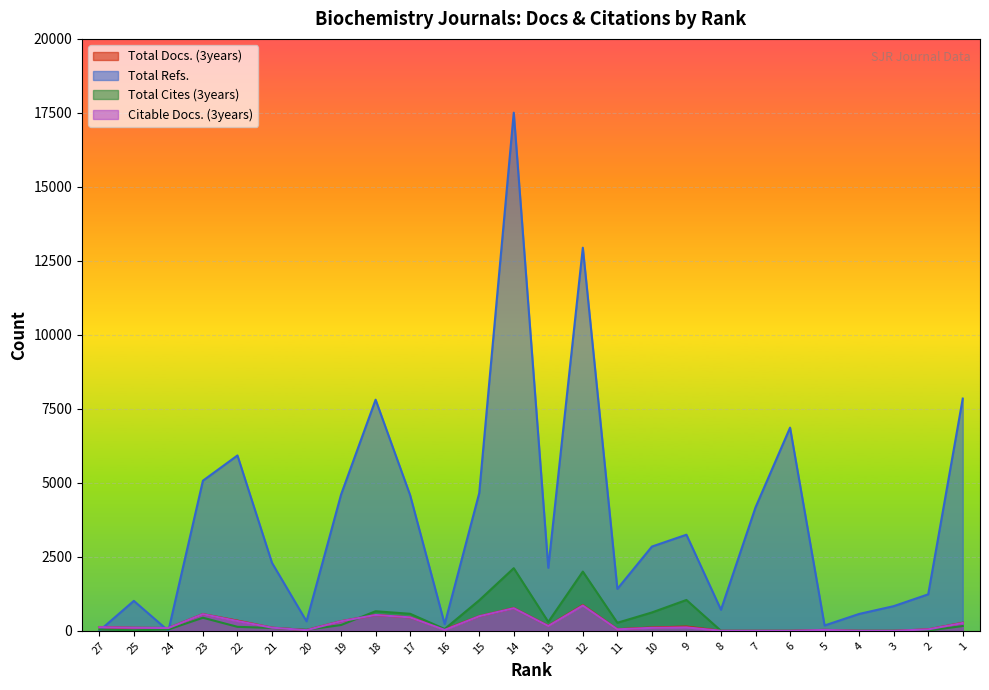

What is the difference between the second highest and second lowest values in the Citable Docs. (3years) series?

764